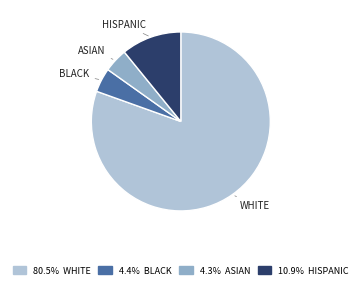

Is there a majority slice in this chart?

Yes